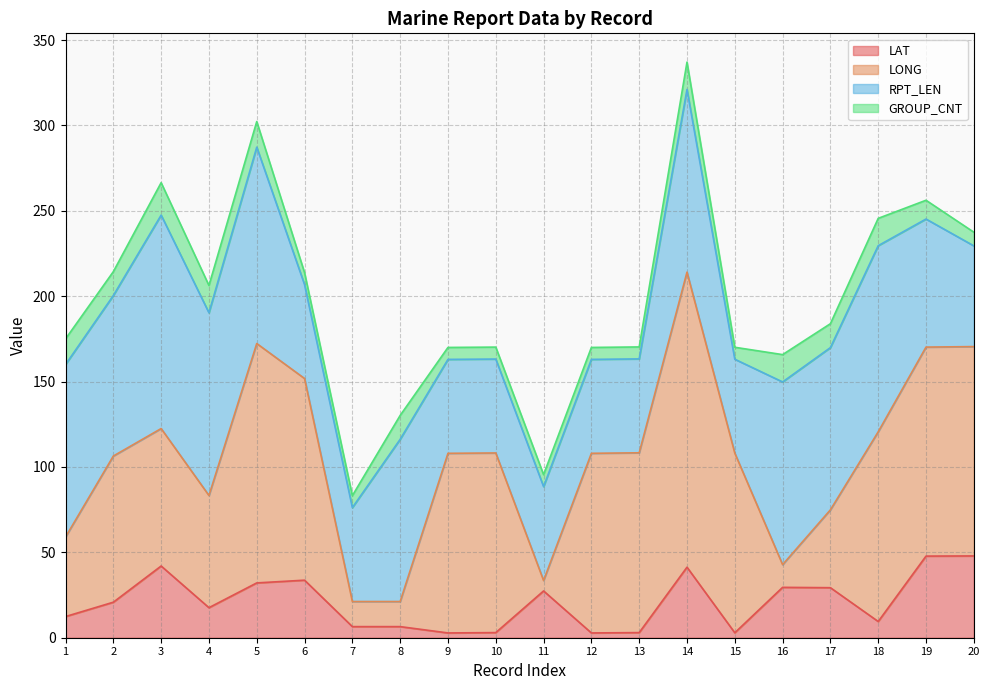

True or false: RPT_LEN and LAT intersect in this chart.

False